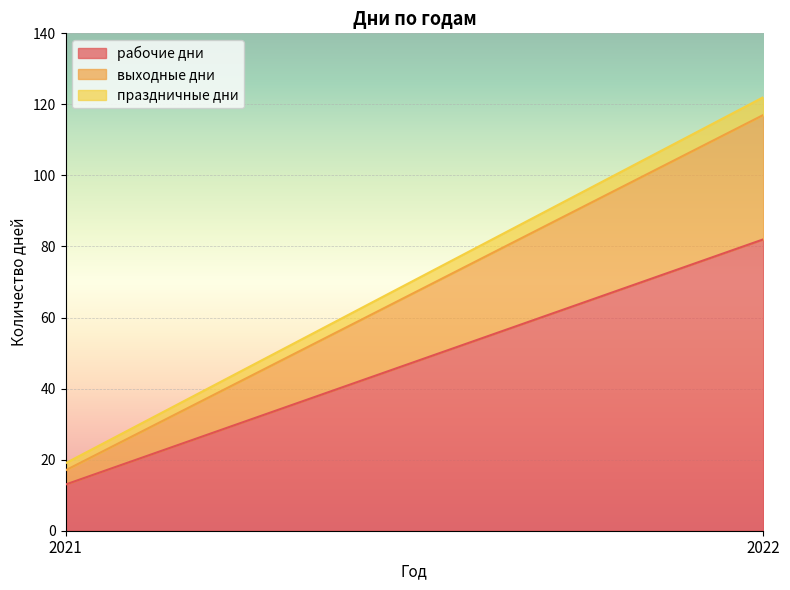

What is the total value across all series at 2022?

122